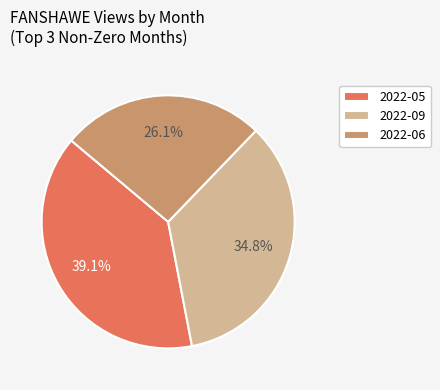

Do 2022-05 and 2022-06 together represent more than half of the pie?

Yes